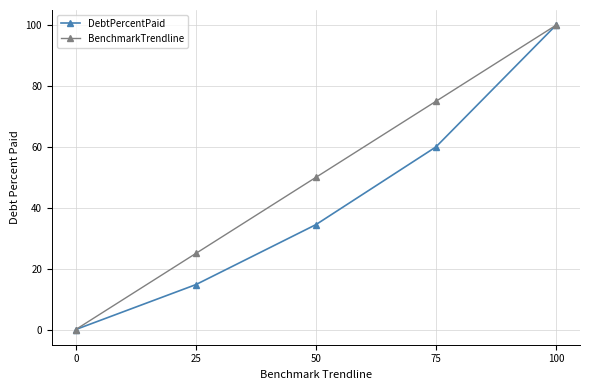

True or false: BenchmarkTrendline has more than 0 points higher than both neighbors.

False